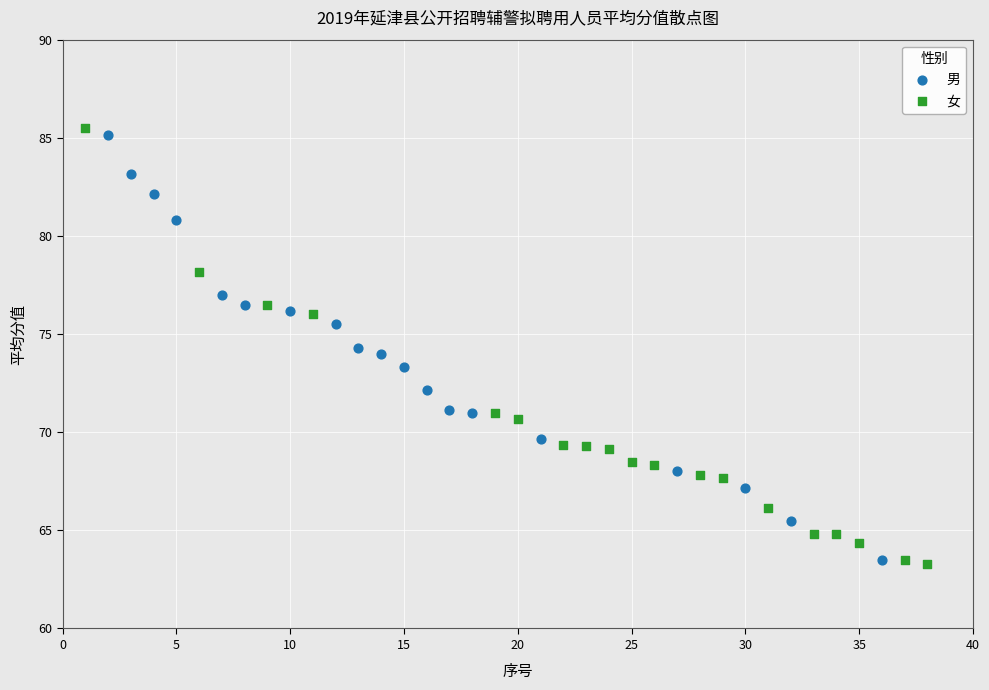

Which series has the widest spread of Y values?

女